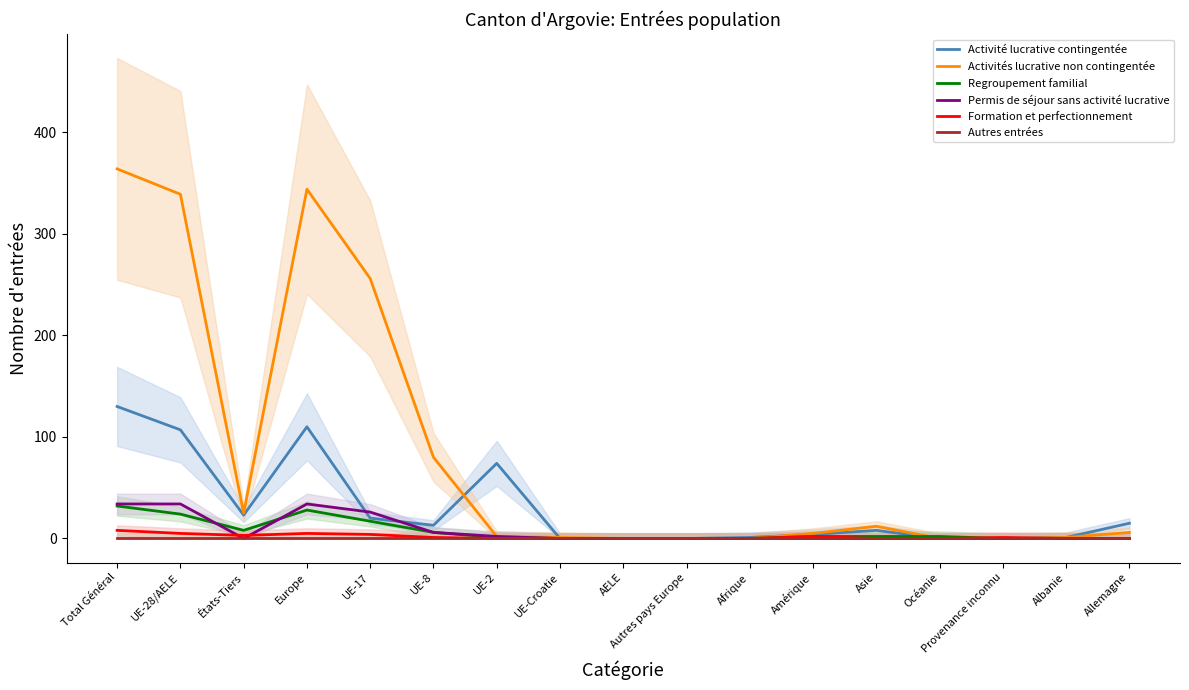

What is the difference between the second highest and second lowest values in the Regroupement familial series?

28